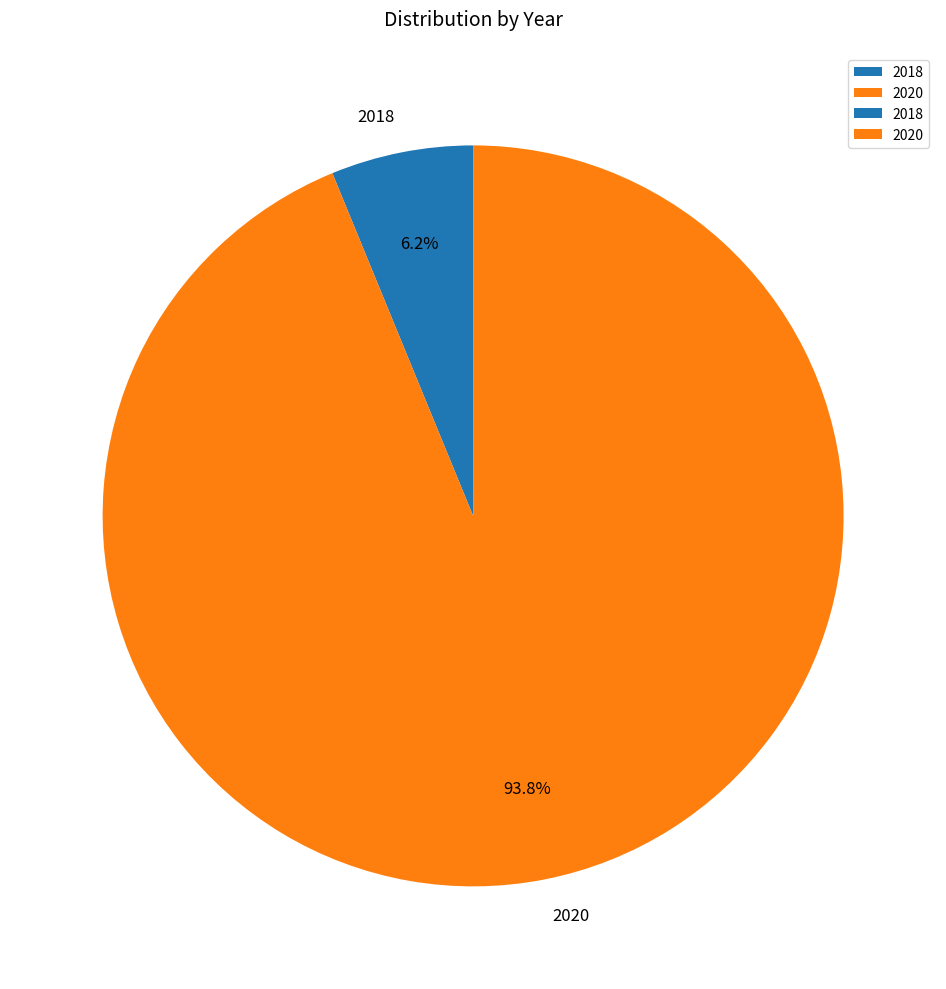

The 2020 slice represents 99% of the pie. True or false?

False